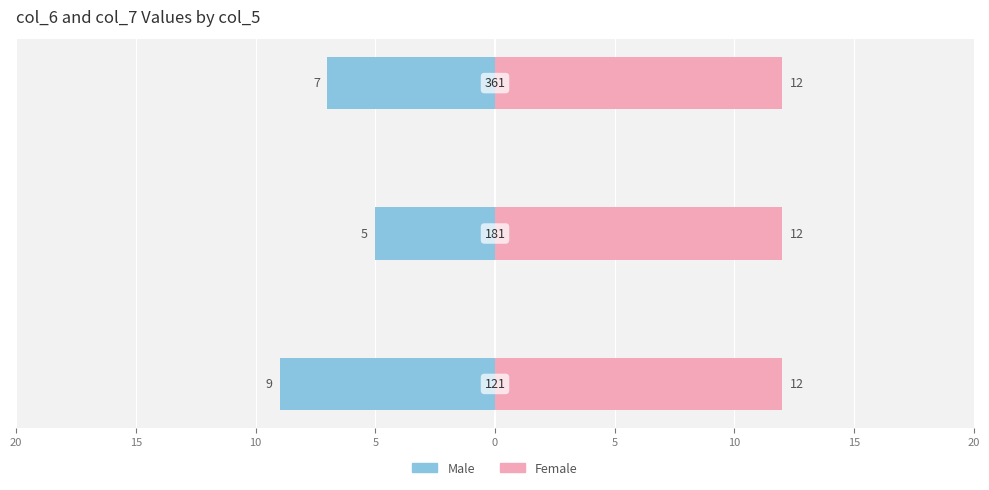

What is the sum of all Male values?

-21.0